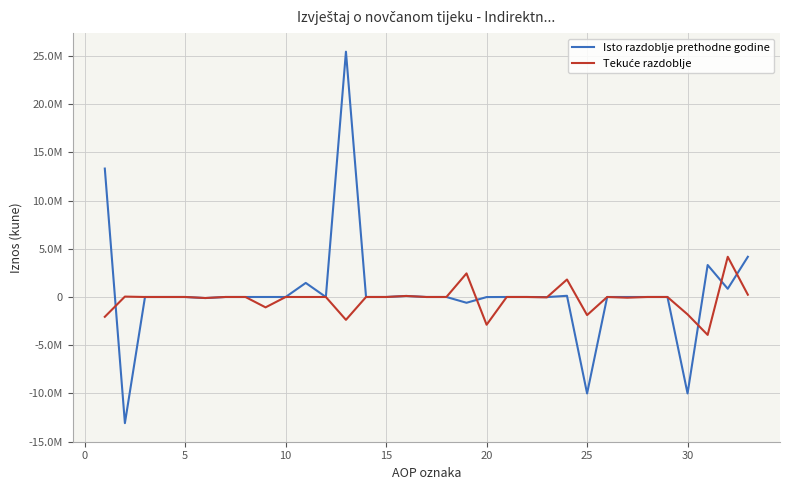

Does the chart have visible grid lines?

Yes